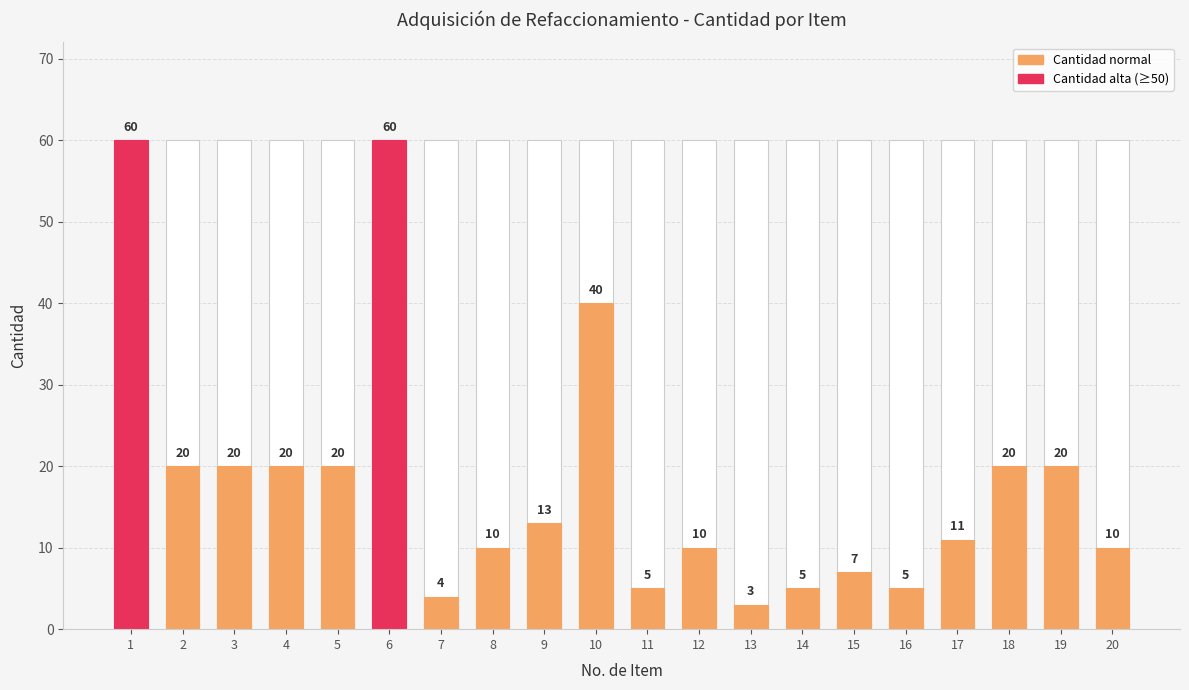

Reading right to left, what are all the values shown in this chart?

10	20	20	11	5	7	5	3	10	5	40	13	10	4	60	20	20	20	20	60